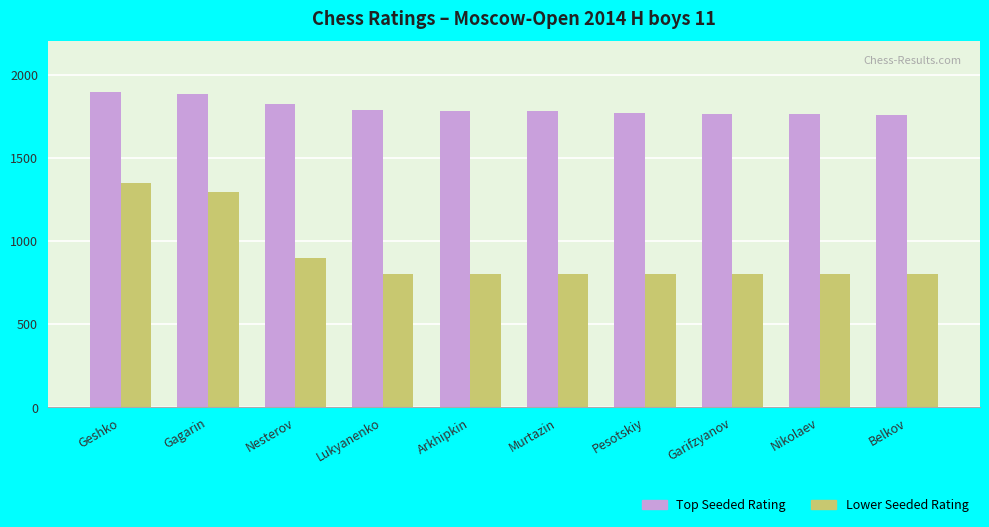

What are all the series names shown in the legend?

Top Seeded Rating, Lower Seeded Rating